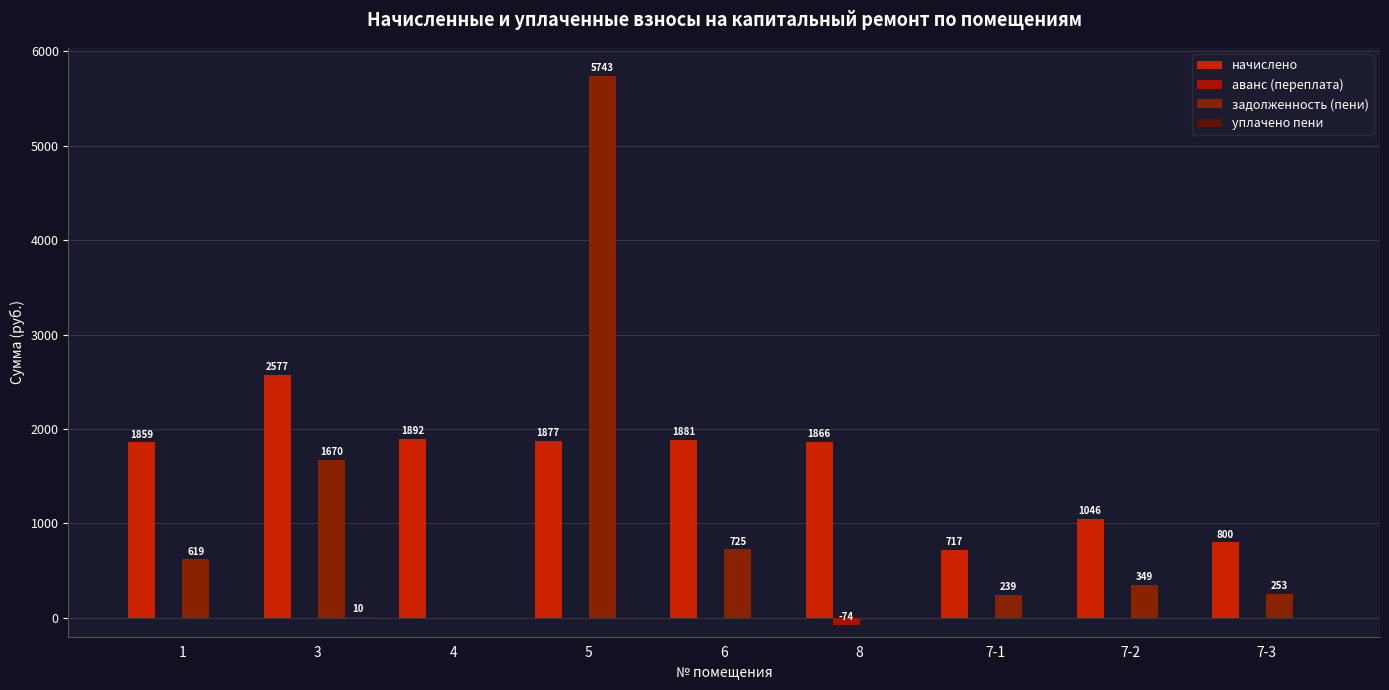

Is it true that уплачено пени equals 0.0 at 8?

True